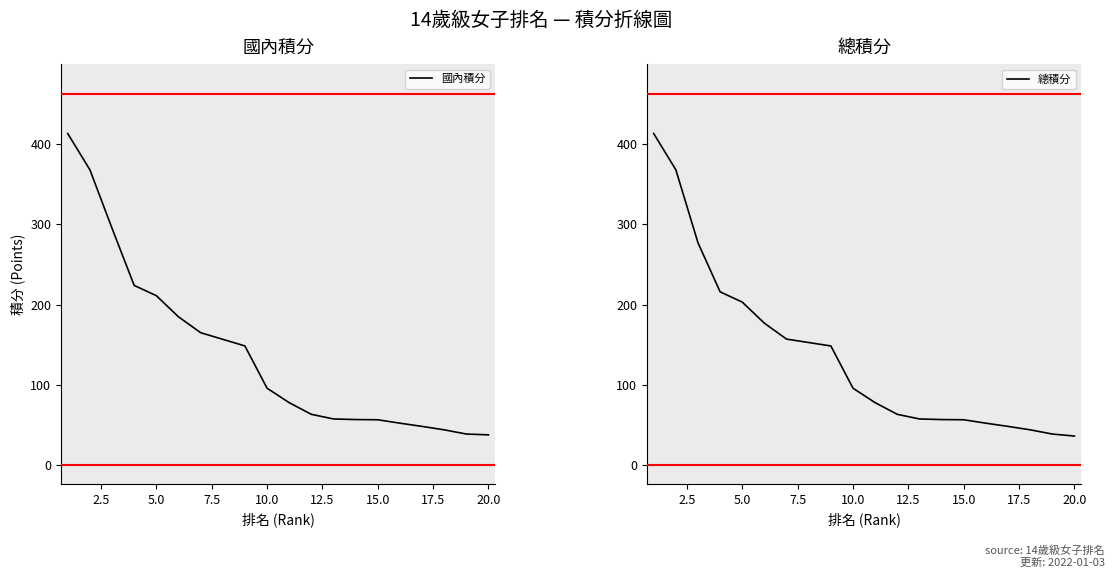

What is the maximum value shown in the chart?

412.5